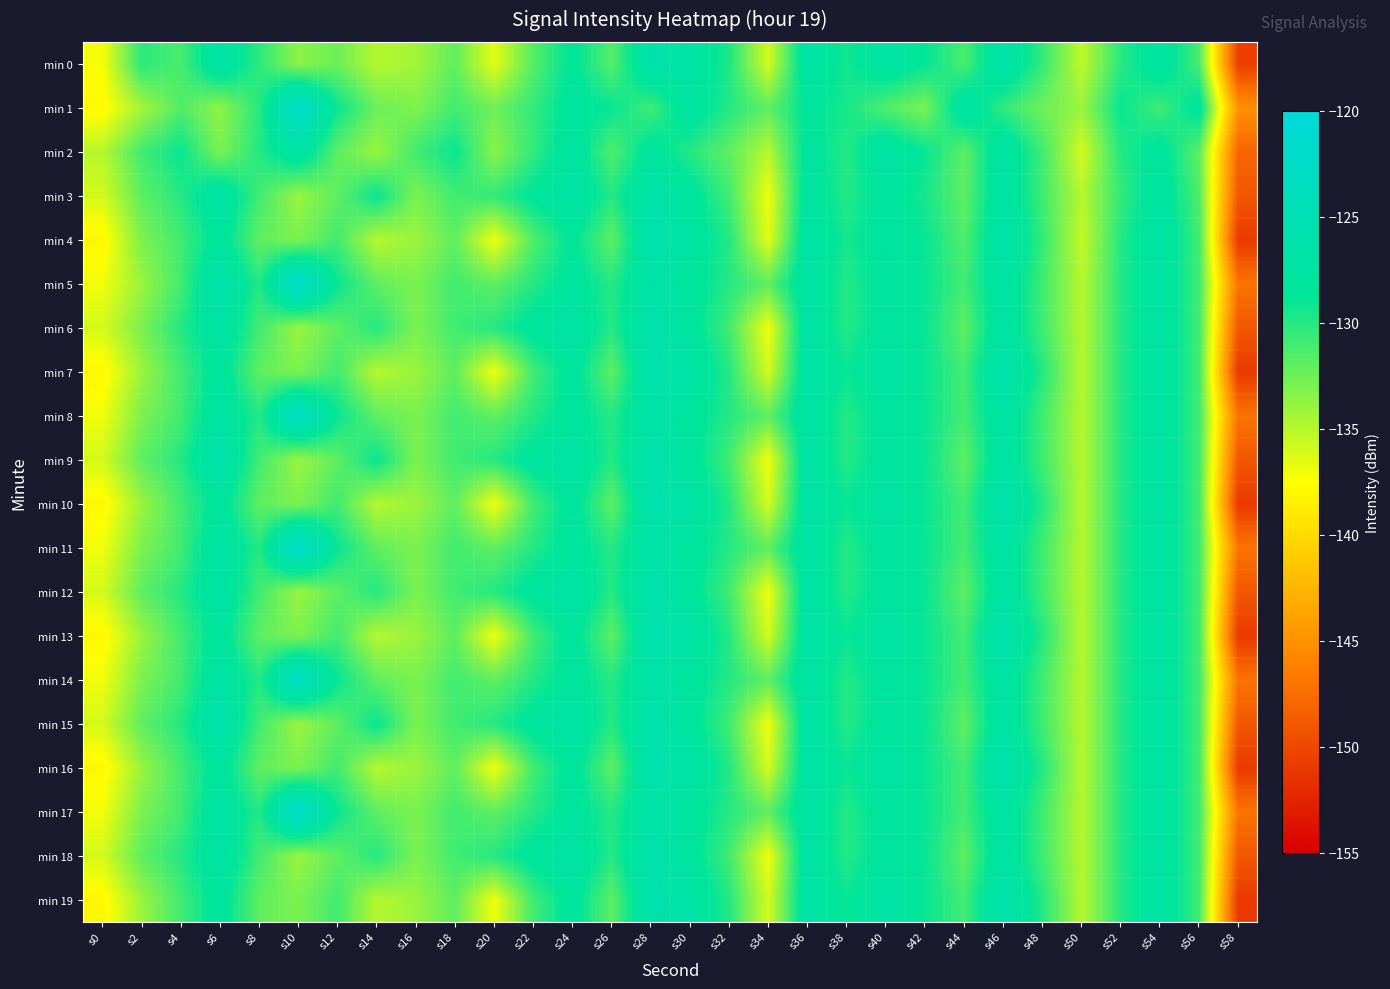

Reading left to right, transcribe all the data shown in this chart.

min 0: s0=-137.2	s2=-130.2	s4=-131.3	s6=-126.8	s8=-130.3	s10=-133.6	s12=-132.4	s14=-134.9	s16=-134.3	s18=-132.1	s20=-136.6	s22=-131.6	s24=-128.4	s26=-131.7	s28=-126.2	s30=-127.2	s32=-129.8	s34=-136.0	s36=-127.0	s38=-129.4	s40=-127.3	s42=-128.8	s44=-131.4	s46=-126.5	s48=-130.6	s50=-135.3	s52=-130.2	s54=-127.3	s56=-131.3	s58=-150.6
min 1: s0=-137.8	s2=-134.4	s4=-131.5	s6=-133.7	s8=-130.1	s10=-122.2	s12=-129.2	s14=-132.4	s16=-133.1	s18=-131.1	s20=-132.5	s22=-130.5	s24=-128.0	s26=-129.0	s28=-131.0	s30=-127.5	s32=-130.0	s34=-132.0	s36=-128.5	s38=-129.5	s40=-131.5	s42=-133.0	s44=-127.0	s46=-130.5	s48=-132.5	s50=-134.0	s52=-129.0	s54=-131.0	s56=-128.0	s58=-145.0
min 2: s0=-135.0	s2=-131.0	s4=-129.0	s6=-133.0	s8=-130.0	s10=-127.0	s12=-132.0	s14=-134.0	s16=-131.0	s18=-129.0	s20=-133.5	s22=-130.5	s24=-127.5	s26=-131.5	s28=-128.0	s30=-130.0	s32=-132.0	s34=-135.0	s36=-128.0	s38=-130.0	s40=-127.0	s42=-129.0	s44=-132.0	s46=-127.0	s48=-131.0	s50=-136.0	s52=-130.0	s54=-128.0	s56=-132.0	s58=-148.0
min 3: s0=-136.0	s2=-132.0	s4=-130.0	s6=-127.0	s8=-131.0	s10=-134.0	s12=-132.0	s14=-129.0	s16=-133.0	s18=-131.0	s20=-130.5	s22=-128.5	s24=-127.0	s26=-130.0	s28=-126.5	s30=-128.0	s32=-131.0	s34=-137.0	s36=-127.5	s38=-130.0	s40=-128.0	s42=-129.5	s44=-132.0	s46=-127.0	s48=-131.0	s50=-135.0	s52=-130.5	s54=-127.5	s56=-131.5	s58=-149.0
min 4: s0=-138.0	s2=-133.0	s4=-131.0	s6=-128.0	s8=-132.0	s10=-133.0	s12=-131.0	s14=-135.0	s16=-134.0	s18=-132.0	s20=-137.0	s22=-131.5	s24=-128.5	s26=-132.0	s28=-126.0	s30=-127.5	s32=-130.0	s34=-136.5	s36=-127.0	s38=-129.5	s40=-127.5	s42=-129.0	s44=-131.5	s46=-126.5	s48=-130.5	s50=-135.5	s52=-130.0	s54=-127.0	s56=-131.0	s58=-151.0
min 5: s0=-137.0	s2=-134.0	s4=-131.0	s6=-126.0	s8=-130.0	s10=-122.0	s12=-129.0	s14=-132.0	s16=-133.0	s18=-131.0	s20=-132.0	s22=-130.0	s24=-128.0	s26=-130.0	s28=-127.0	s30=-128.0	s32=-130.0	s34=-132.0	s36=-127.0	s38=-130.0	s40=-128.0	s42=-129.0	s44=-131.0	s46=-127.0	s48=-131.0	s50=-135.0	s52=-130.0	s54=-127.0	s56=-131.0	s58=-147.0
min 6: s0=-136.0	s2=-133.0	s4=-130.0	s6=-127.0	s8=-131.0	s10=-134.0	s12=-132.0	s14=-130.0	s16=-133.0	s18=-131.0	s20=-130.0	s22=-128.0	s24=-127.0	s26=-130.0	s28=-126.0	s30=-128.0	s32=-131.0	s34=-137.0	s36=-127.0	s38=-130.0	s40=-128.0	s42=-129.0	s44=-132.0	s46=-127.0	s48=-131.0	s50=-135.0	s52=-130.0	s54=-127.0	s56=-131.0	s58=-149.0
min 7: s0=-138.0	s2=-134.0	s4=-131.0	s6=-128.0	s8=-132.0	s10=-133.0	s12=-131.0	s14=-135.0	s16=-134.0	s18=-132.0	s20=-137.0	s22=-131.0	s24=-128.0	s26=-132.0	s28=-126.0	s30=-127.0	s32=-130.0	s34=-136.0	s36=-127.0	s38=-129.0	s40=-127.0	s42=-129.0	s44=-131.0	s46=-126.0	s48=-130.0	s50=-135.0	s52=-130.0	s54=-127.0	s56=-131.0	s58=-151.0
min 8: s0=-137.0	s2=-133.0	s4=-131.0	s6=-127.0	s8=-130.0	s10=-123.0	s12=-129.0	s14=-132.0	s16=-133.0	s18=-131.0	s20=-132.0	s22=-130.0	s24=-128.0	s26=-130.0	s28=-127.0	s30=-128.0	s32=-130.0	s34=-132.0	s36=-127.0	s38=-130.0	s40=-128.0	s42=-129.0	s44=-131.0	s46=-127.0	s48=-131.0	s50=-135.0	s52=-130.0	s54=-127.0	s56=-131.0	s58=-147.0
min 9: s0=-136.0	s2=-132.0	s4=-130.0	s6=-126.0	s8=-131.0	s10=-134.0	s12=-132.0	s14=-129.0	s16=-133.0	s18=-131.0	s20=-130.0	s22=-128.0	s24=-127.0	s26=-130.0	s28=-126.0	s30=-128.0	s32=-131.0	s34=-137.0	s36=-127.0	s38=-130.0	s40=-128.0	s42=-129.0	s44=-132.0	s46=-127.0	s48=-131.0	s50=-135.0	s52=-130.0	s54=-127.0	s56=-131.0	s58=-149.0
min 10: s0=-138.0	s2=-134.0	s4=-131.0	s6=-128.0	s8=-132.0	s10=-133.0	s12=-131.0	s14=-135.0	s16=-134.0	s18=-132.0	s20=-137.0	s22=-131.0	s24=-128.0	s26=-132.0	s28=-126.0	s30=-127.0	s32=-130.0	s34=-136.0	s36=-127.0	s38=-129.0	s40=-127.0	s42=-129.0	s44=-131.0	s46=-126.0	s48=-130.0	s50=-135.0	s52=-130.0	s54=-127.0	s56=-131.0	s58=-151.0
min 11: s0=-137.0	s2=-133.0	s4=-131.0	s6=-127.0	s8=-130.0	s10=-122.0	s12=-129.0	s14=-132.0	s16=-133.0	s18=-131.0	s20=-132.0	s22=-130.0	s24=-128.0	s26=-130.0	s28=-127.0	s30=-128.0	s32=-130.0	s34=-132.0	s36=-127.0	s38=-130.0	s40=-128.0	s42=-129.0	s44=-131.0	s46=-127.0	s48=-131.0	s50=-135.0	s52=-130.0	s54=-127.0	s56=-131.0	s58=-147.0
min 12: s0=-136.0	s2=-132.0	s4=-130.0	s6=-127.0	s8=-131.0	s10=-134.0	s12=-132.0	s14=-130.0	s16=-133.0	s18=-131.0	s20=-130.0	s22=-128.0	s24=-127.0	s26=-130.0	s28=-126.0	s30=-128.0	s32=-131.0	s34=-137.0	s36=-127.0	s38=-130.0	s40=-128.0	s42=-129.0	s44=-132.0	s46=-127.0	s48=-131.0	s50=-135.0	s52=-130.0	s54=-127.0	s56=-131.0	s58=-149.0
min 13: s0=-138.0	s2=-134.0	s4=-131.0	s6=-128.0	s8=-132.0	s10=-133.0	s12=-131.0	s14=-135.0	s16=-134.0	s18=-132.0	s20=-137.0	s22=-131.0	s24=-128.0	s26=-132.0	s28=-126.0	s30=-127.0	s32=-130.0	s34=-136.0	s36=-127.0	s38=-129.0	s40=-127.0	s42=-129.0	s44=-131.0	s46=-126.0	s48=-130.0	s50=-135.0	s52=-130.0	s54=-127.0	s56=-131.0	s58=-151.0
min 14: s0=-137.0	s2=-133.0	s4=-131.0	s6=-127.0	s8=-130.0	s10=-123.0	s12=-129.0	s14=-132.0	s16=-133.0	s18=-131.0	s20=-132.0	s22=-130.0	s24=-128.0	s26=-130.0	s28=-127.0	s30=-128.0	s32=-130.0	s34=-132.0	s36=-127.0	s38=-130.0	s40=-128.0	s42=-129.0	s44=-131.0	s46=-127.0	s48=-131.0	s50=-135.0	s52=-130.0	s54=-127.0	s56=-131.0	s58=-147.0
min 15: s0=-136.0	s2=-132.0	s4=-130.0	s6=-126.0	s8=-131.0	s10=-134.0	s12=-132.0	s14=-129.0	s16=-133.0	s18=-131.0	s20=-130.0	s22=-128.0	s24=-127.0	s26=-130.0	s28=-126.0	s30=-128.0	s32=-131.0	s34=-137.0	s36=-127.0	s38=-130.0	s40=-128.0	s42=-129.0	s44=-132.0	s46=-127.0	s48=-131.0	s50=-135.0	s52=-130.0	s54=-127.0	s56=-131.0	s58=-149.0
min 16: s0=-138.0	s2=-134.0	s4=-131.0	s6=-128.0	s8=-132.0	s10=-133.0	s12=-131.0	s14=-135.0	s16=-134.0	s18=-132.0	s20=-137.0	s22=-131.0	s24=-128.0	s26=-132.0	s28=-126.0	s30=-127.0	s32=-130.0	s34=-136.0	s36=-127.0	s38=-129.0	s40=-127.0	s42=-129.0	s44=-131.0	s46=-126.0	s48=-130.0	s50=-135.0	s52=-130.0	s54=-127.0	s56=-131.0	s58=-151.0
min 17: s0=-137.0	s2=-133.0	s4=-131.0	s6=-127.0	s8=-130.0	s10=-122.0	s12=-129.0	s14=-132.0	s16=-133.0	s18=-131.0	s20=-132.0	s22=-130.0	s24=-128.0	s26=-130.0	s28=-127.0	s30=-128.0	s32=-130.0	s34=-132.0	s36=-127.0	s38=-130.0	s40=-128.0	s42=-129.0	s44=-131.0	s46=-127.0	s48=-131.0	s50=-135.0	s52=-130.0	s54=-127.0	s56=-131.0	s58=-147.0
min 18: s0=-136.0	s2=-132.0	s4=-130.0	s6=-127.0	s8=-131.0	s10=-134.0	s12=-132.0	s14=-130.0	s16=-133.0	s18=-131.0	s20=-130.0	s22=-128.0	s24=-127.0	s26=-130.0	s28=-126.0	s30=-128.0	s32=-131.0	s34=-137.0	s36=-127.0	s38=-130.0	s40=-128.0	s42=-129.0	s44=-132.0	s46=-127.0	s48=-131.0	s50=-135.0	s52=-130.0	s54=-127.0	s56=-131.0	s58=-149.0
min 19: s0=-138.0	s2=-134.0	s4=-131.0	s6=-128.0	s8=-132.0	s10=-133.0	s12=-131.0	s14=-135.0	s16=-134.0	s18=-132.0	s20=-137.0	s22=-131.0	s24=-128.0	s26=-132.0	s28=-126.0	s30=-127.0	s32=-130.0	s34=-136.0	s36=-127.0	s38=-129.0	s40=-127.0	s42=-129.0	s44=-131.0	s46=-126.0	s48=-130.0	s50=-135.0	s52=-130.0	s54=-127.0	s56=-131.0	s58=-151.0